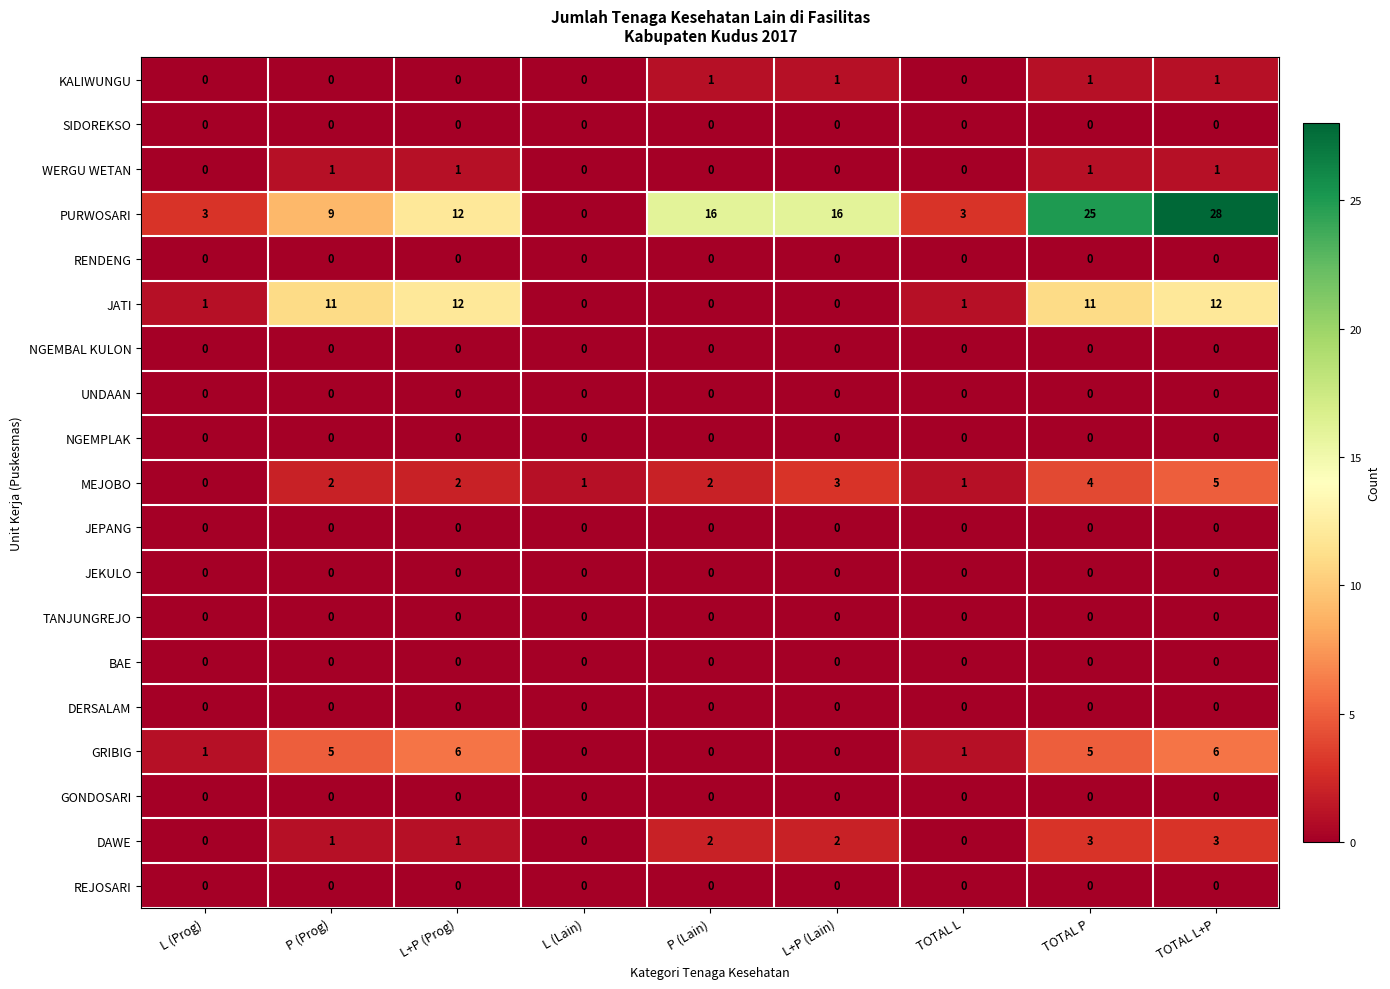

Count the number of categories in the chart.

9